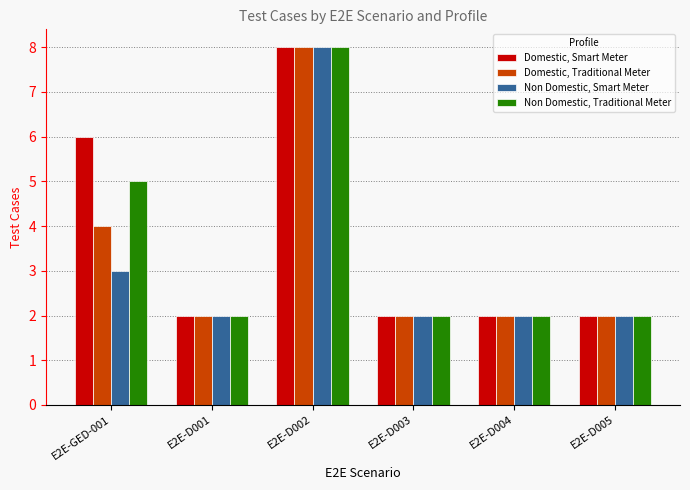

What is the maximum value for Domestic, Smart Meter?

8